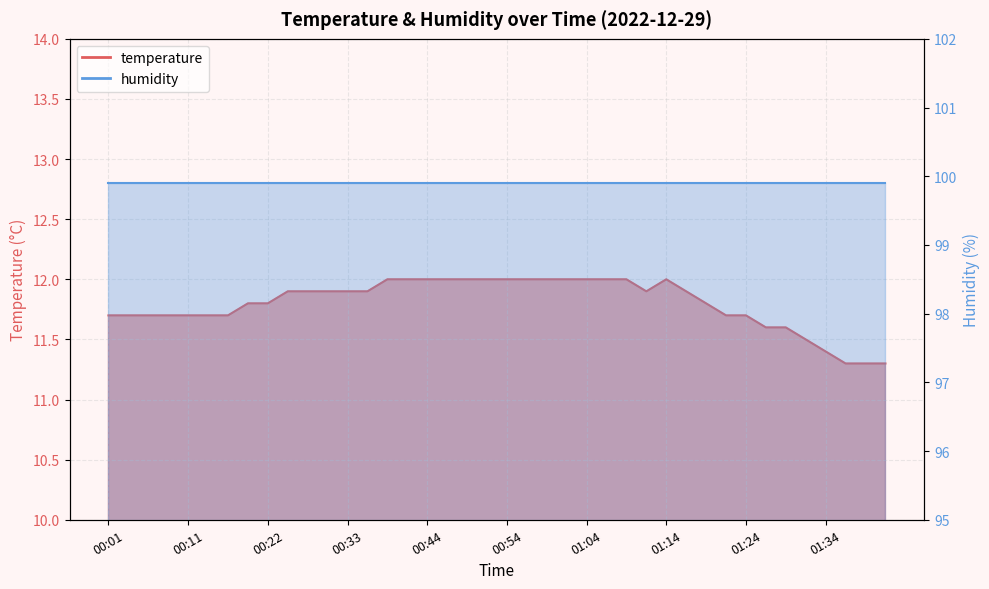

At which label is the value closest to 11?

01:36